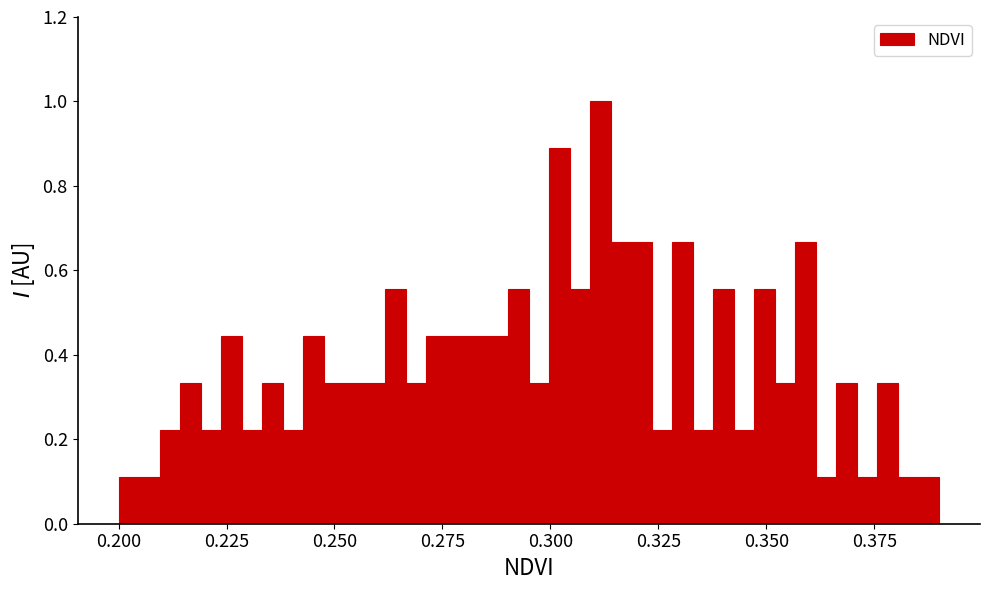

Around what value on the x-axis is the tallest bar? Give the approximate position of its centre, as read against the axis.

0.310